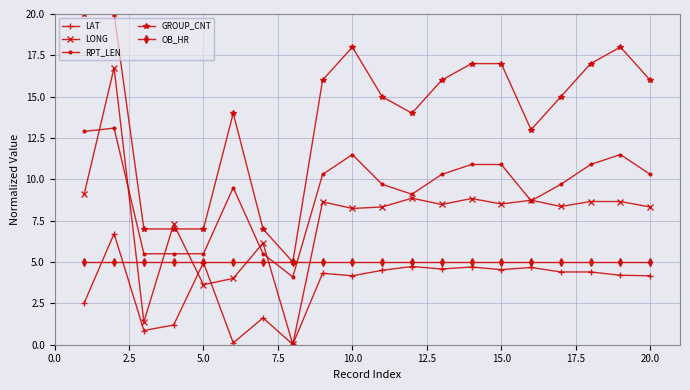

Is this an area chart (filled region under the line)?

No